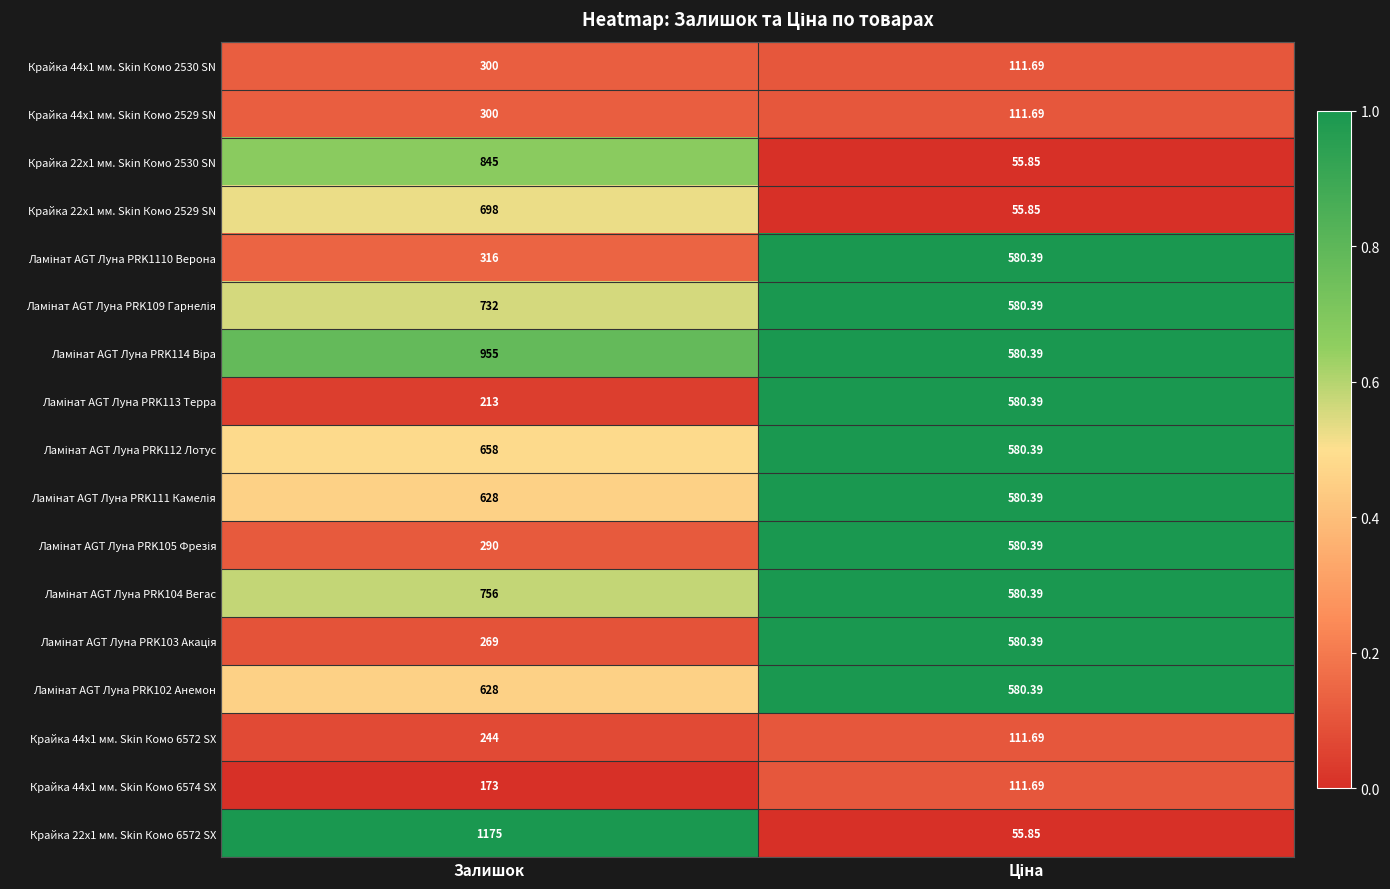

Which label corresponds to the largest value in the chart?

Залишок